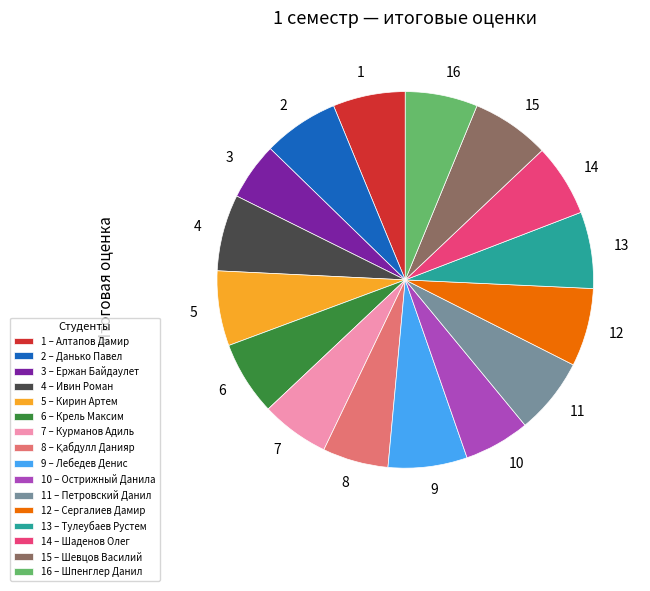

Does any single category account for the majority?

No